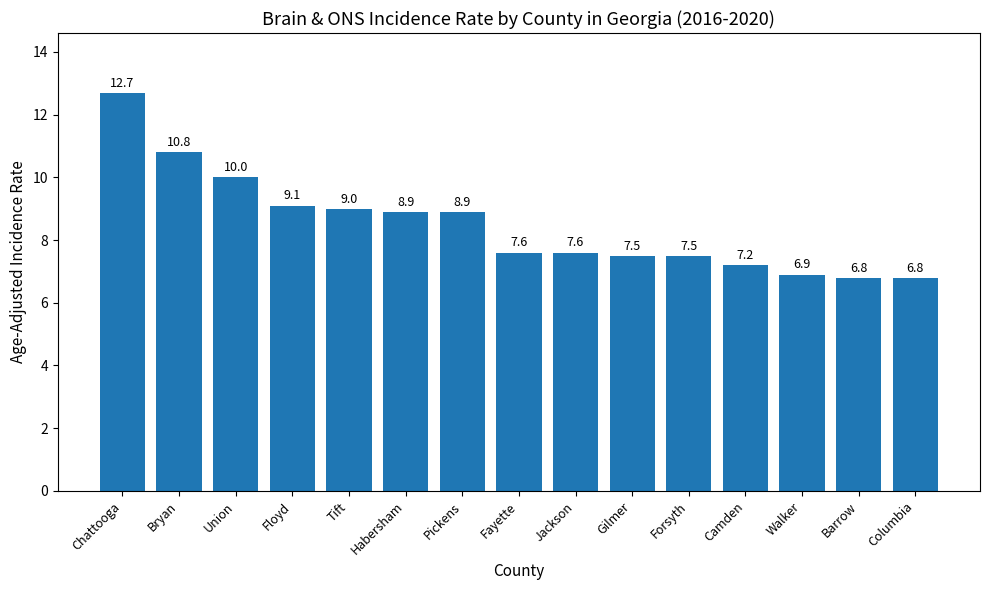

Where does the data first go above 7?

Chattooga